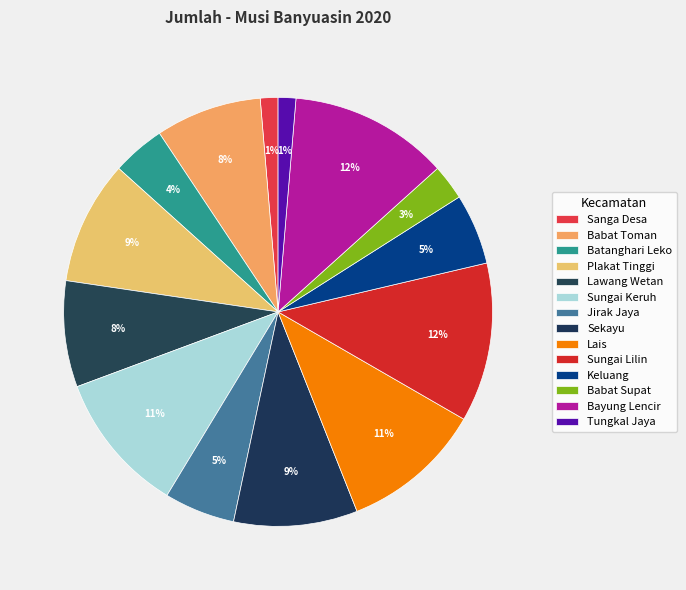

The Sekayu slice represents 1% of the pie. True or false?

False